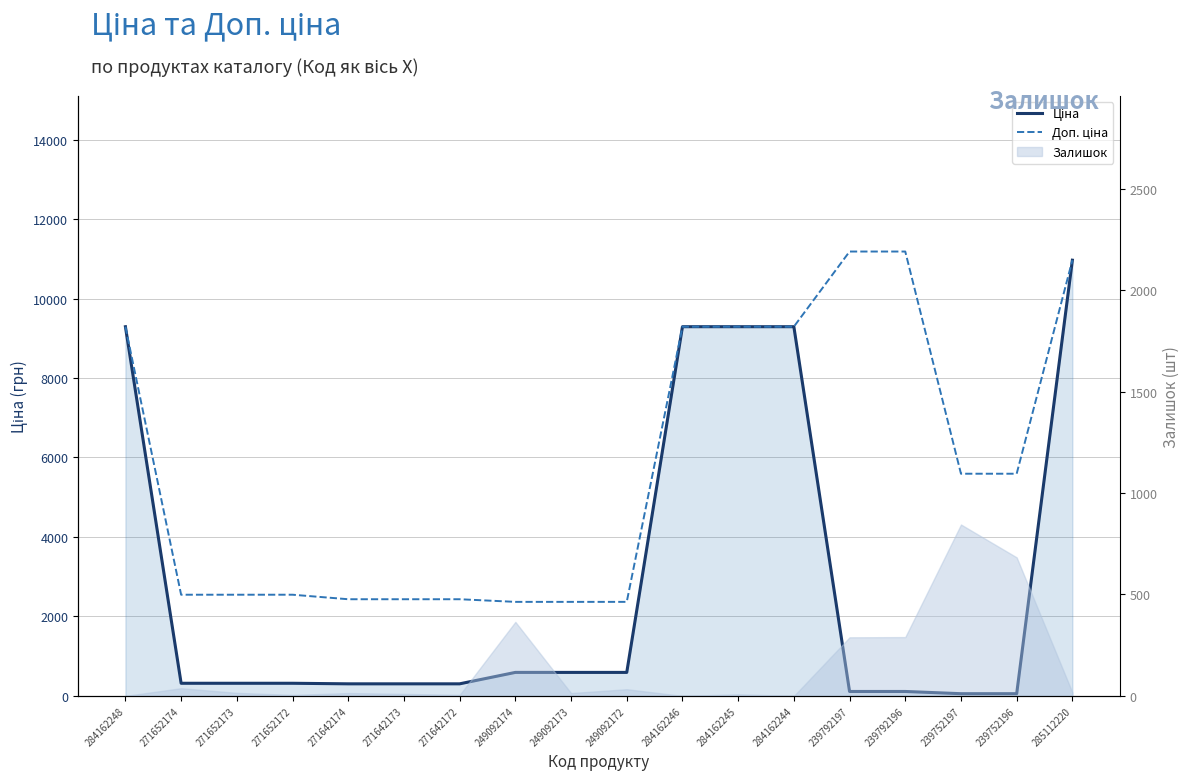

Is it true that Ціна equals 591.6 at 249092174?

True